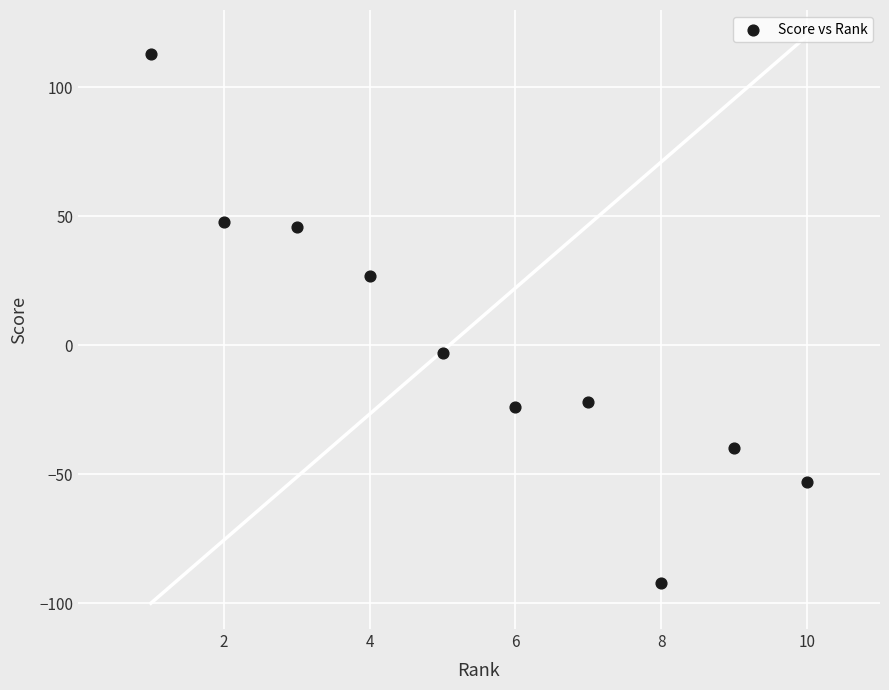

What is the range of Y values (max minus min)?

205